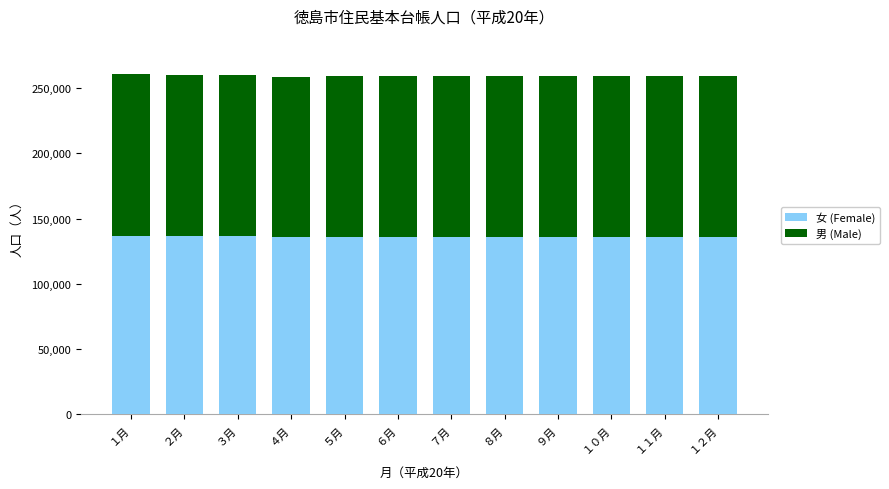

How many data points does each series have?

12